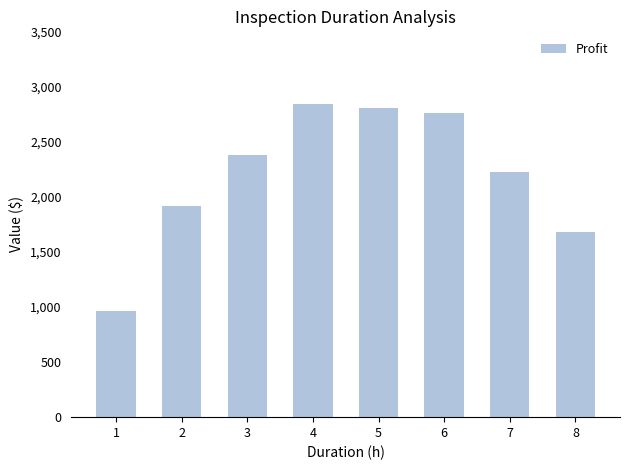

Is it true that the value at 8 is 1680?

True